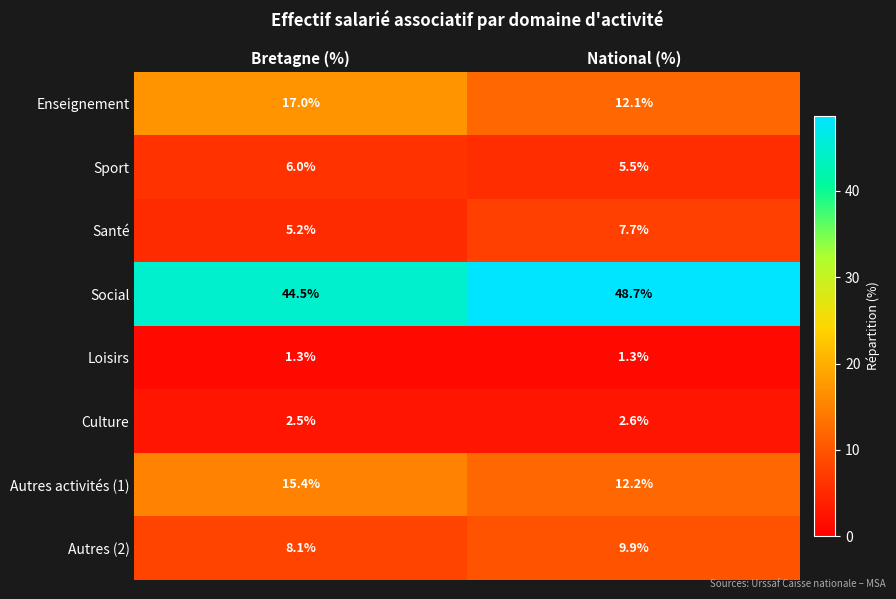

Reading right to left, extract all data points from this chart.

Enseignement: National (%)=12.1	Bretagne (%)=17.0
Sport: National (%)=5.5	Bretagne (%)=6.0
Santé: National (%)=7.7	Bretagne (%)=5.2
Social: National (%)=48.7	Bretagne (%)=44.5
Loisirs: National (%)=1.3	Bretagne (%)=1.3
Culture: National (%)=2.6	Bretagne (%)=2.5
Autres activités (1): National (%)=12.2	Bretagne (%)=15.4
Autres (2): National (%)=9.9	Bretagne (%)=8.1